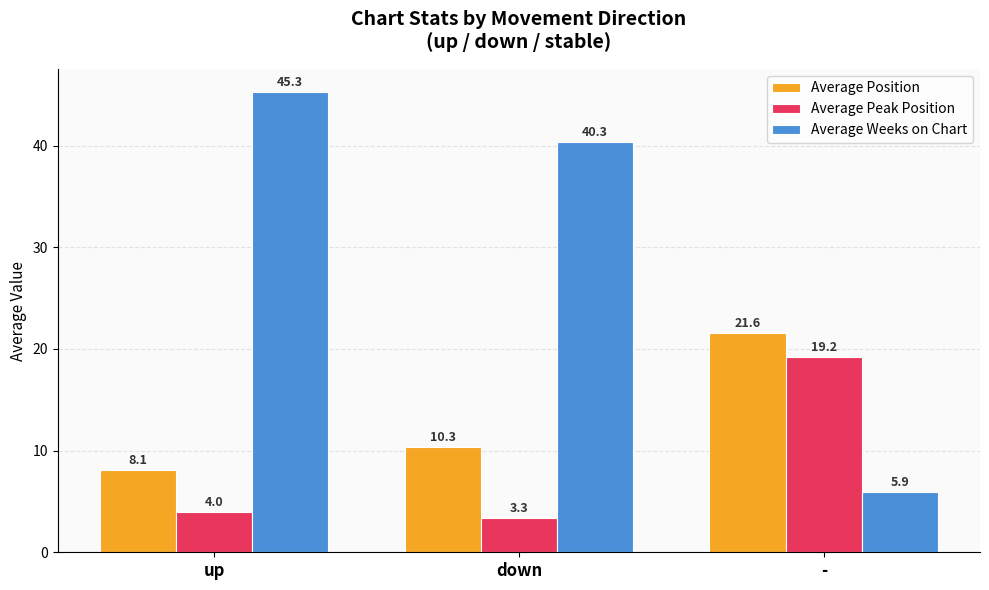

What value does the Average Peak Position series have at up?

4.0